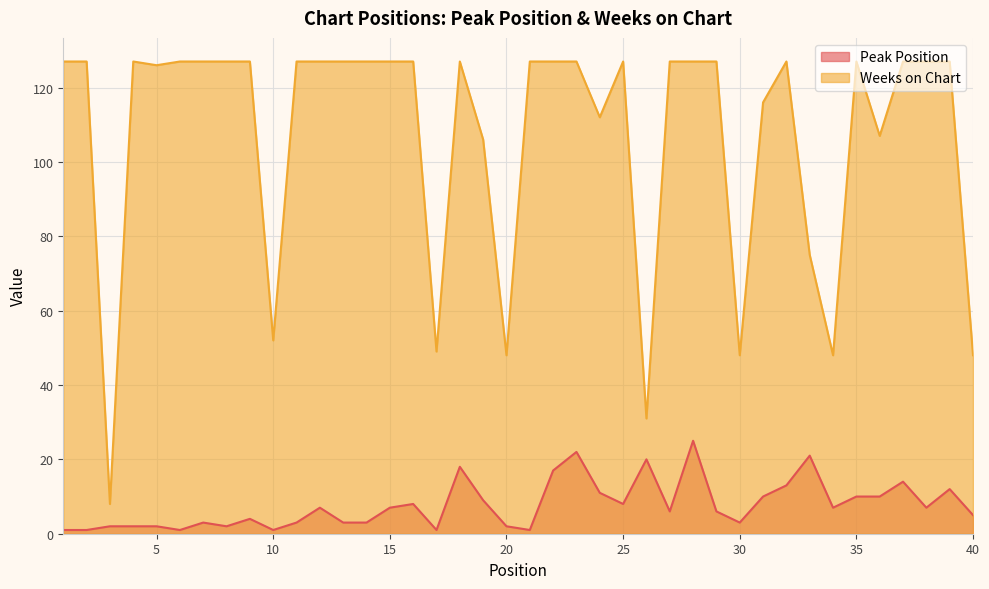

Is it true that Weeks on Chart equals 127 at 8?

True